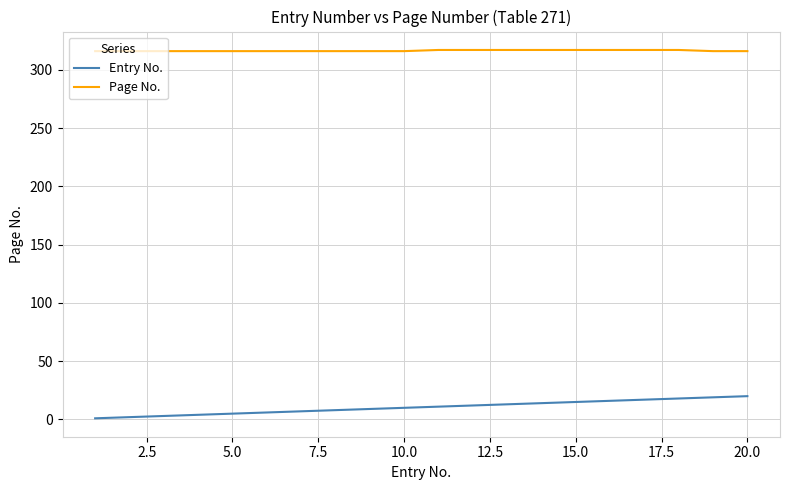

Rank the series by their average value, from lowest to highest.

Entry No., Page No.